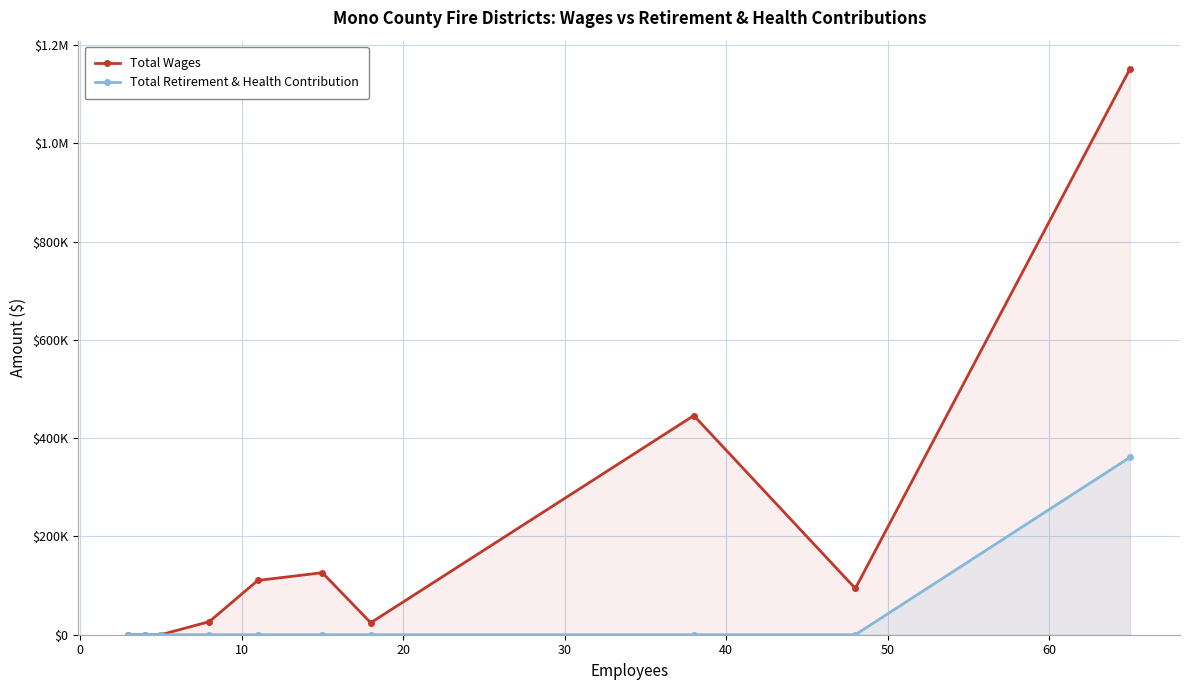

What is the highest value of the Total Retirement & Health Contribution series?

360955.0